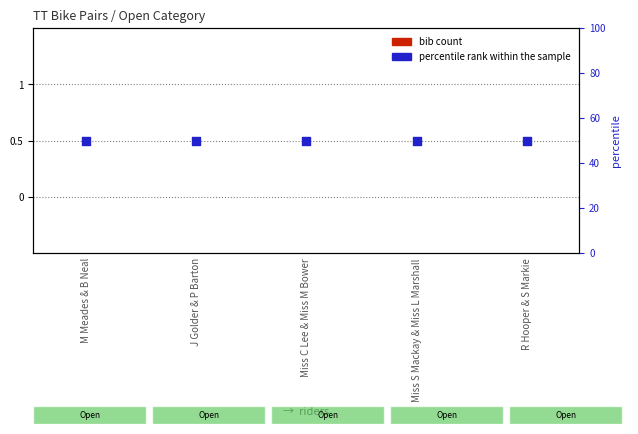

What is the total value across all series at Miss S Mackay & Miss L Marshall?

50